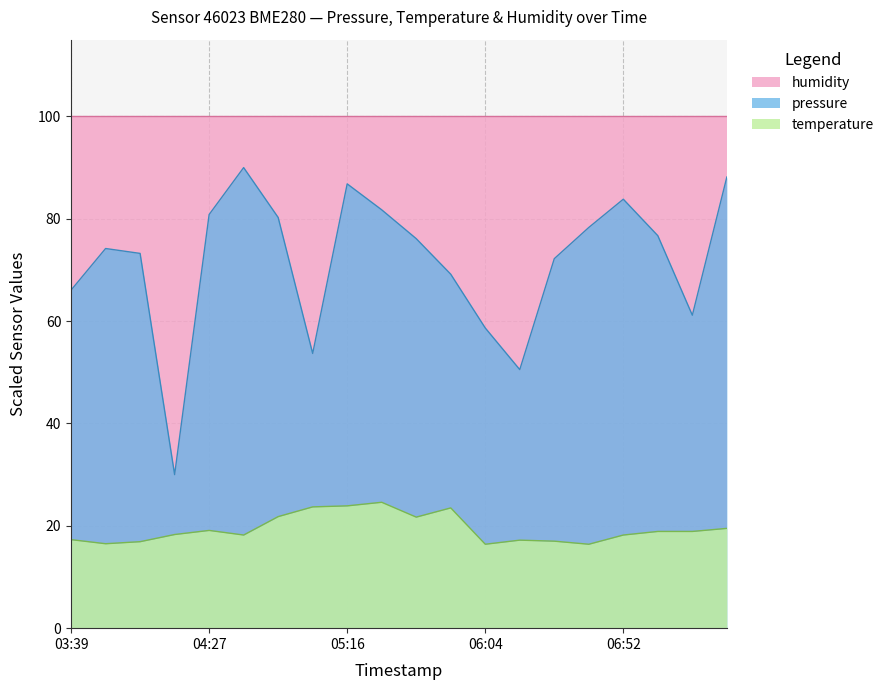

Which series has the largest range (max minus min)?

pressure